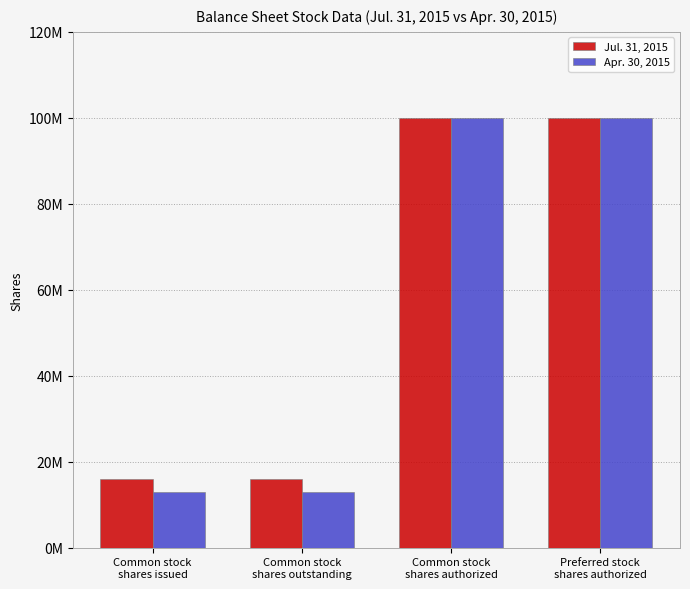

What is the average value of the Apr. 30, 2015 series?

56500000